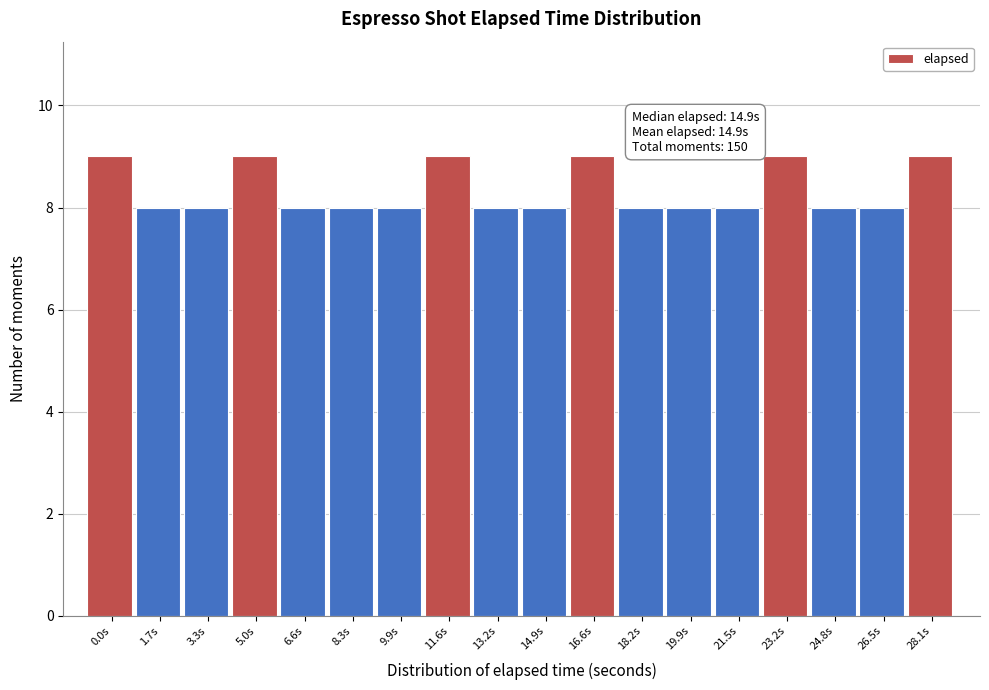

Reading left to right, list all the values displayed in this chart.

0.0s=9	1.7s=8	3.3s=8	5.0s=9	6.6s=8	8.3s=8	9.9s=8	11.6s=9	13.2s=8	14.9s=8	16.6s=9	18.2s=8	19.9s=8	21.5s=8	23.2s=9	24.8s=8	26.5s=8	28.1s=9